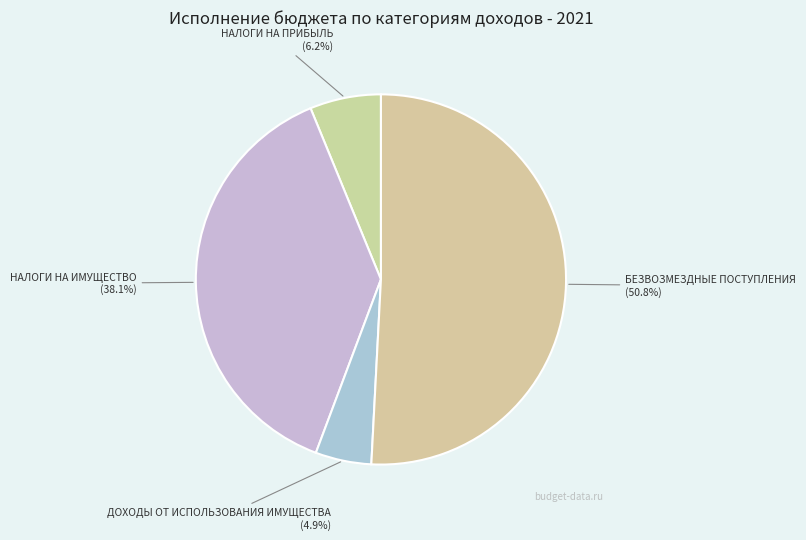

Count the number of slices in the pie.

4